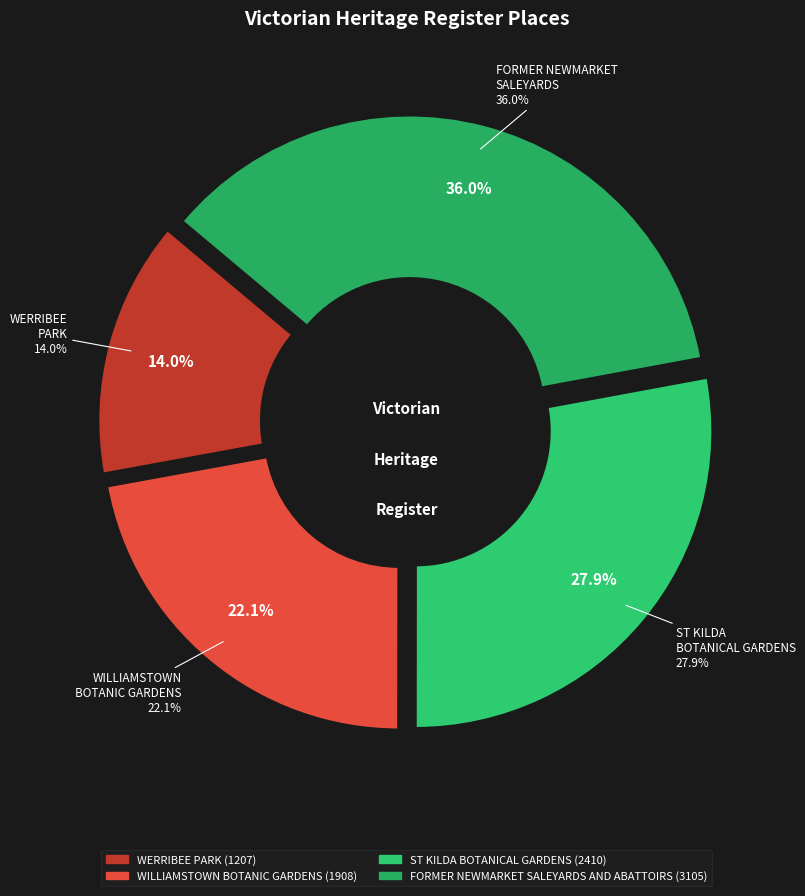

Between ST KILDA BOTANICAL GARDENS and WILLIAMSTOWN BOTANIC GARDENS, which is larger?

ST KILDA BOTANICAL GARDENS